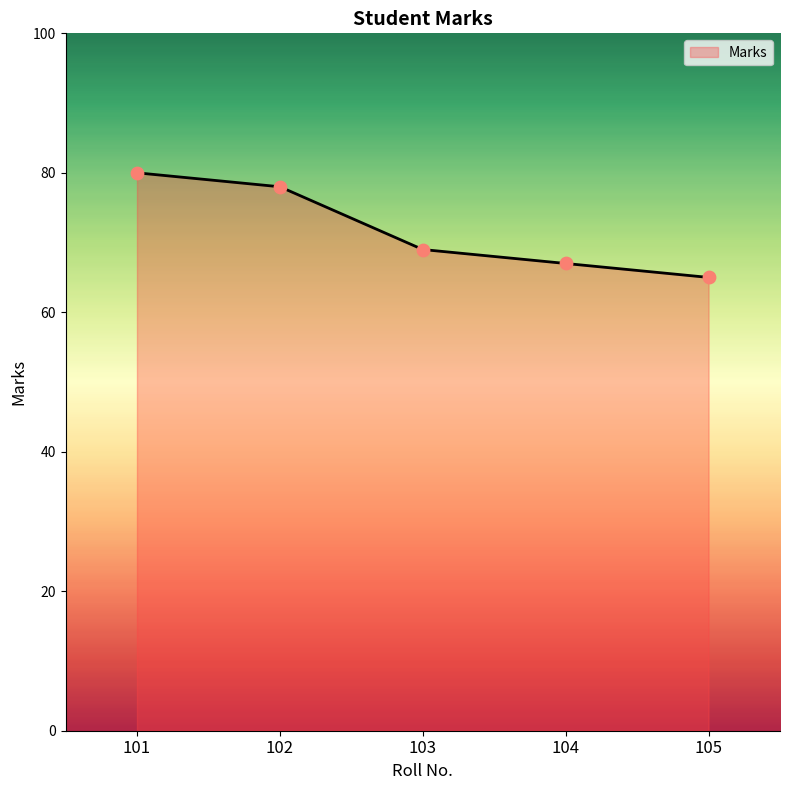

Which has a higher value, 102 or 103?

102